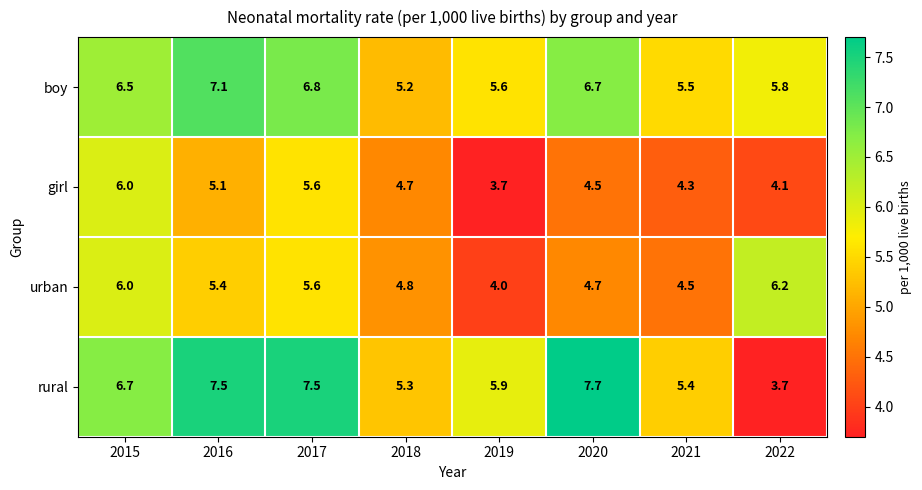

At which label is boy closest to 6?

2022